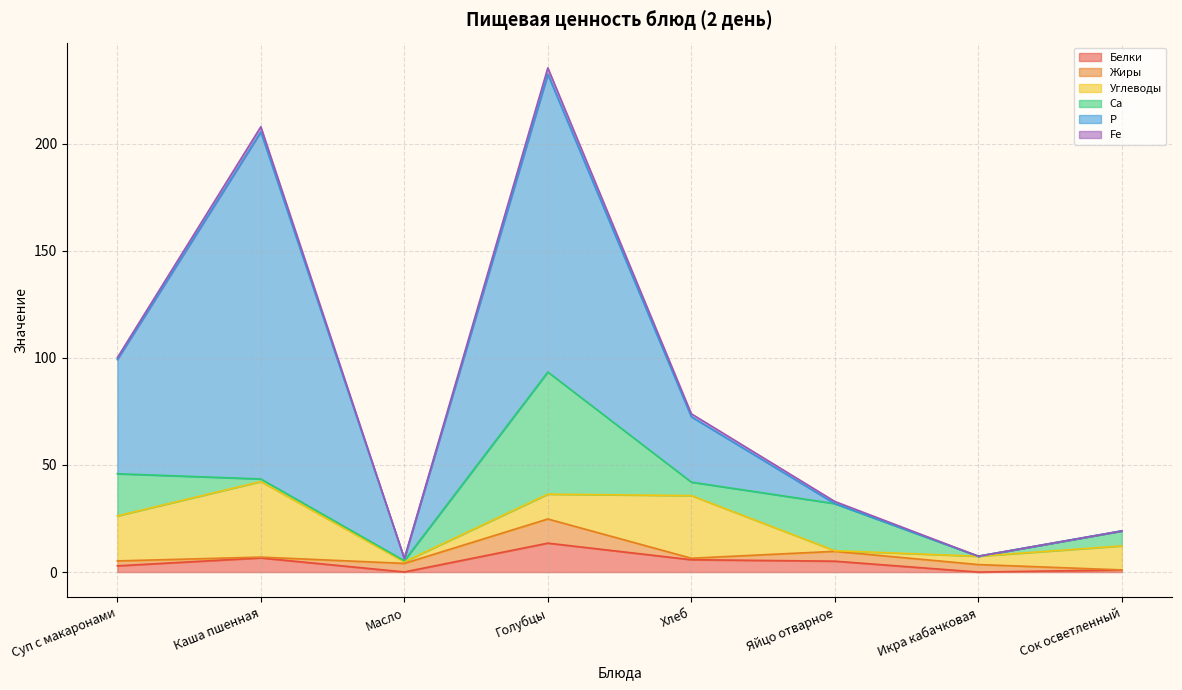

The Са series shows 7.0 at Сок осветленный. True or false?

True